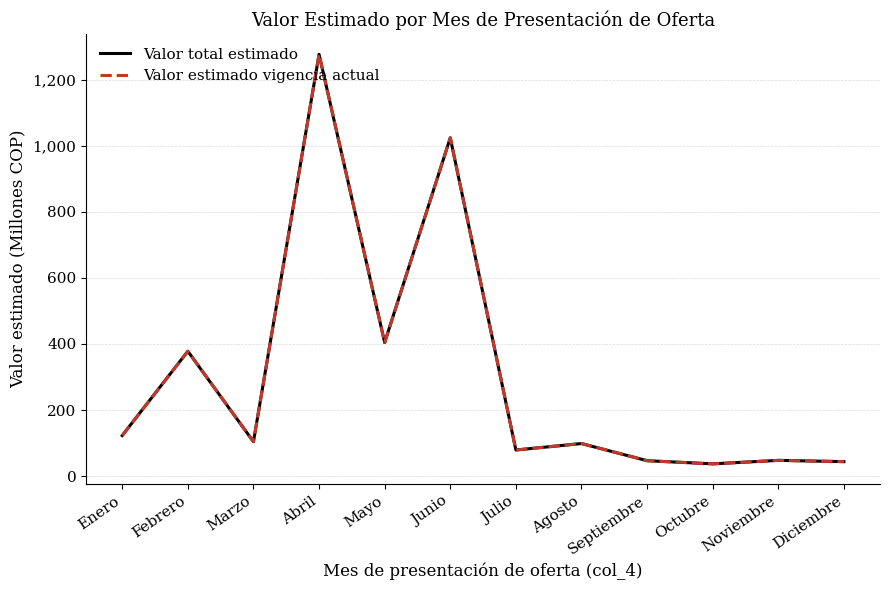

List the series in order of their peak value, lowest first.

Valor total estimado, Valor estimado vigencia actual